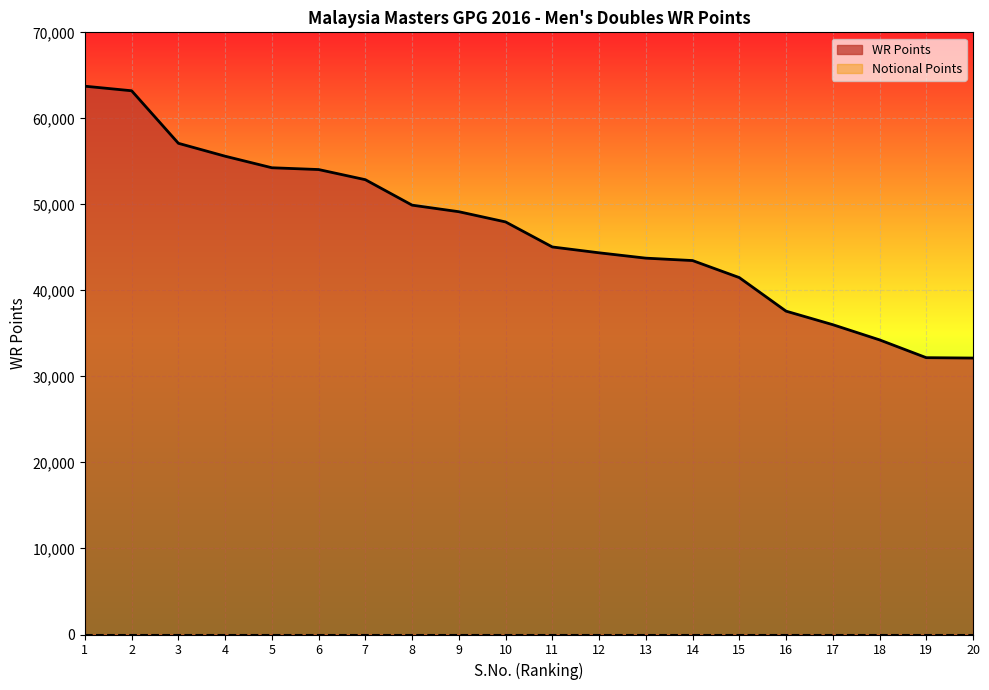

How many values exceed 47960?

9